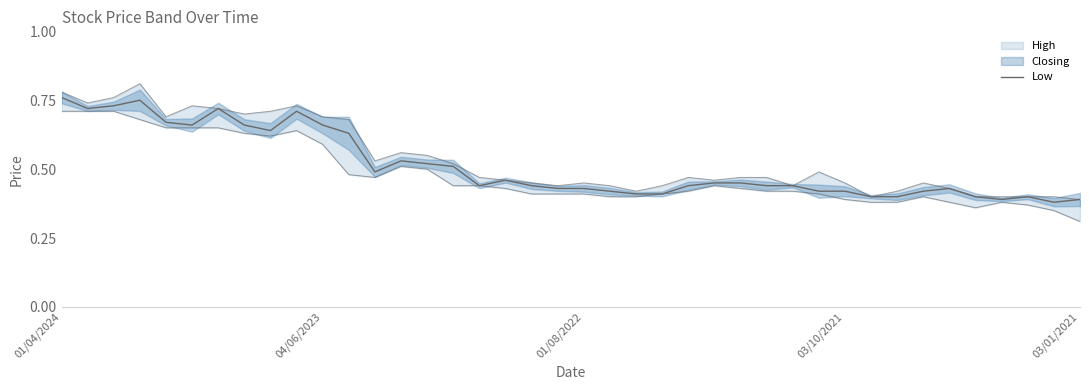

What is the sum of all values?

20.5